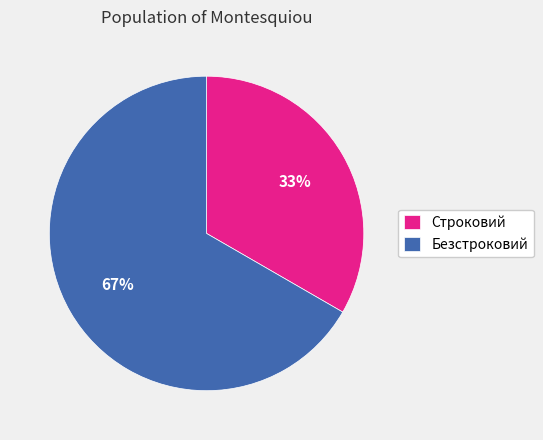

Count the number of slices in the pie.

2